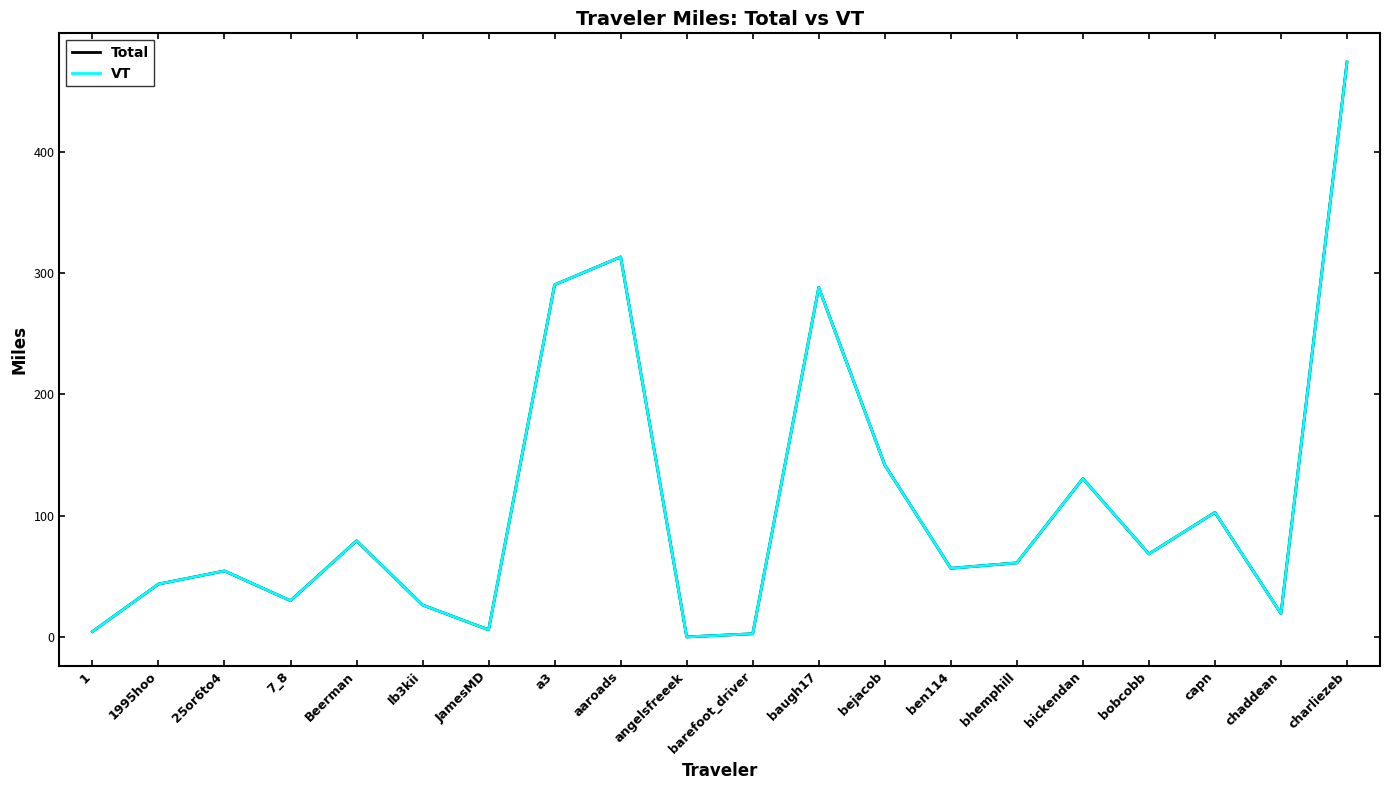

True or false: Total has a value of 130.7 at bickendan.

True